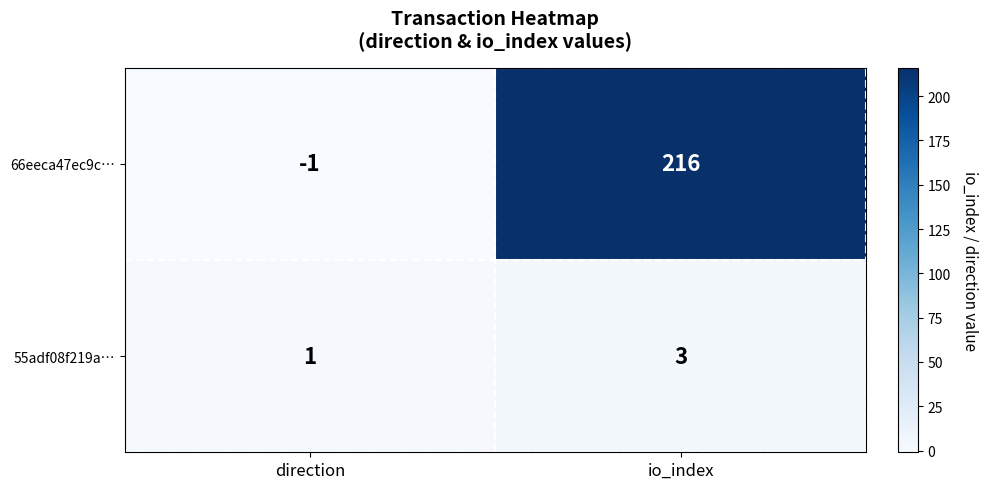

True or false: 66eeca47ec9c… has a value of 378 at io_index.

False